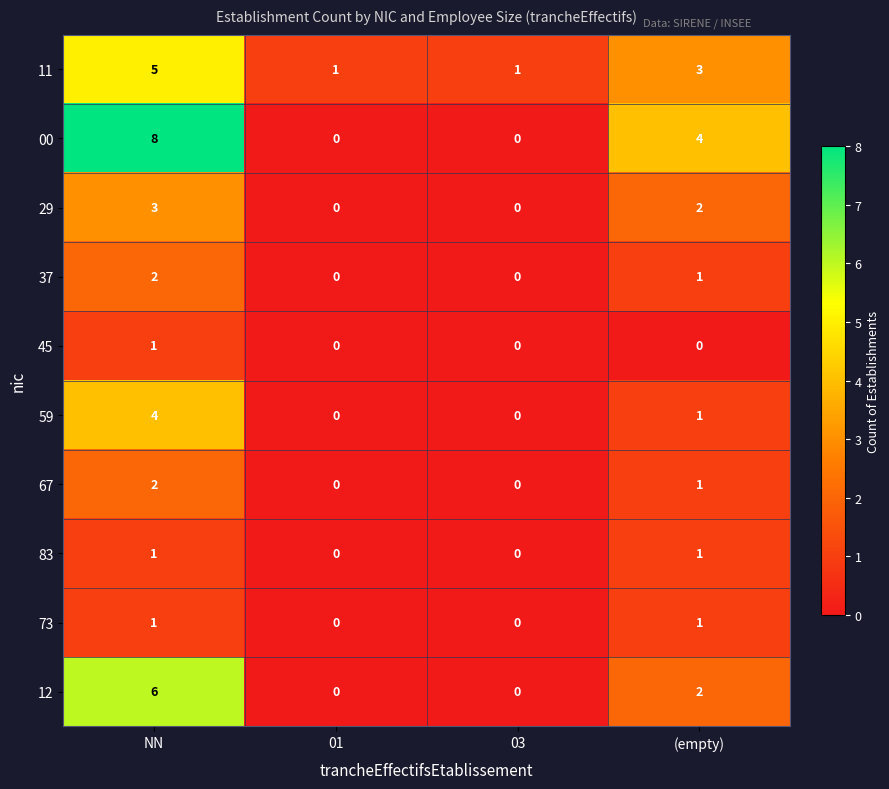

How many 73 values are between 0 and 1?

4